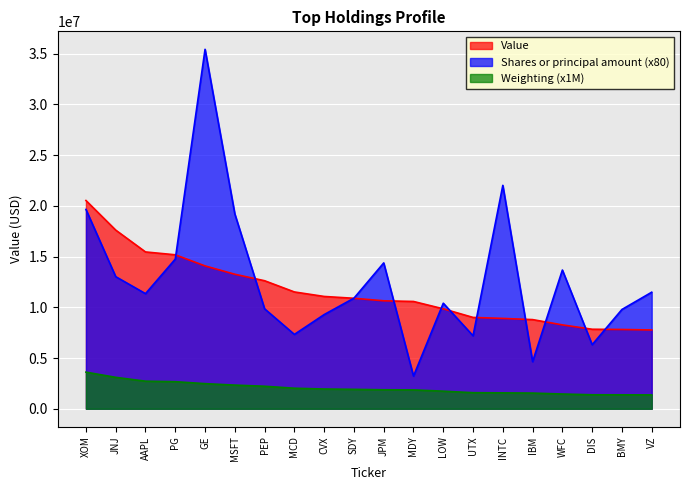

Is it true that Value equals 13189354 at XOM?

False